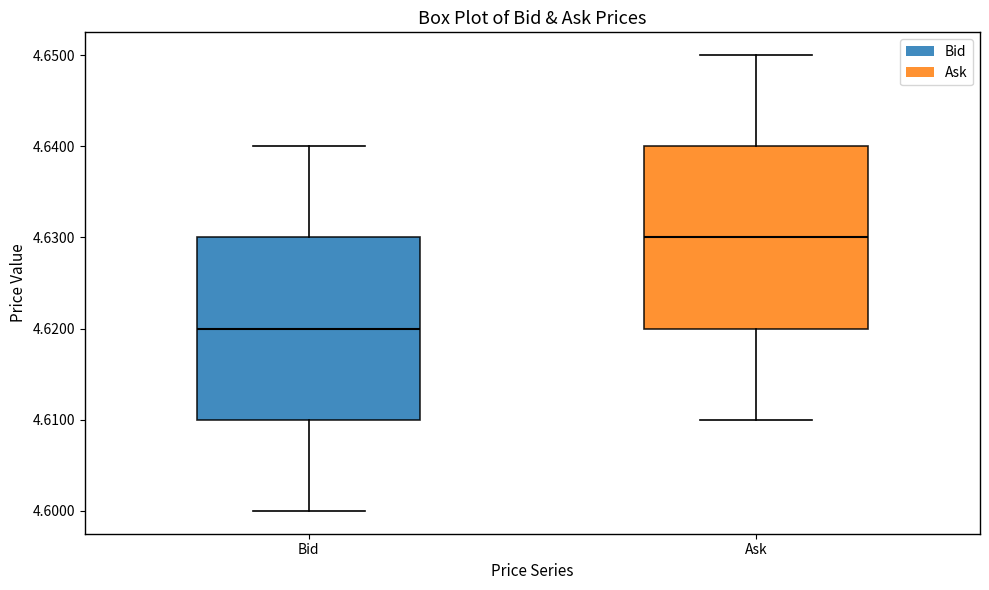

Reading left to right, read every box against the y-axis: the position of its median line, the range the box covers, and the ends of its whiskers. The values are not printed on the chart, so give them approximately, as read against the axis.

Bid: median 4.62, box 4.61 to 4.63, whiskers 4.60 to 4.64
Ask: median 4.63, box 4.62 to 4.64, whiskers 4.61 to 4.65